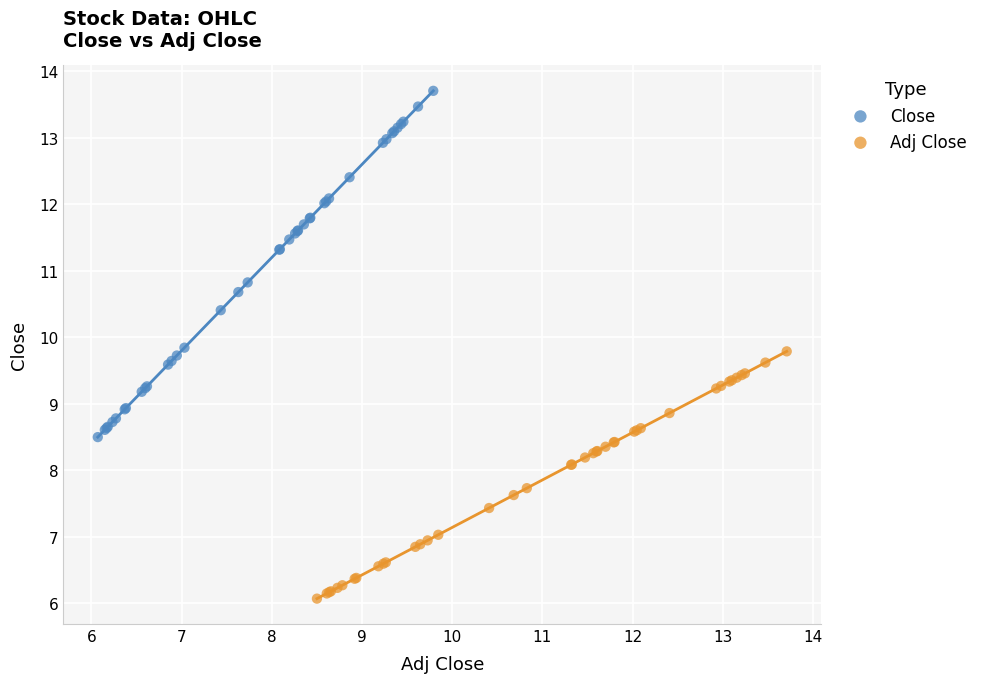

Which series contains the highest Y value?

Close